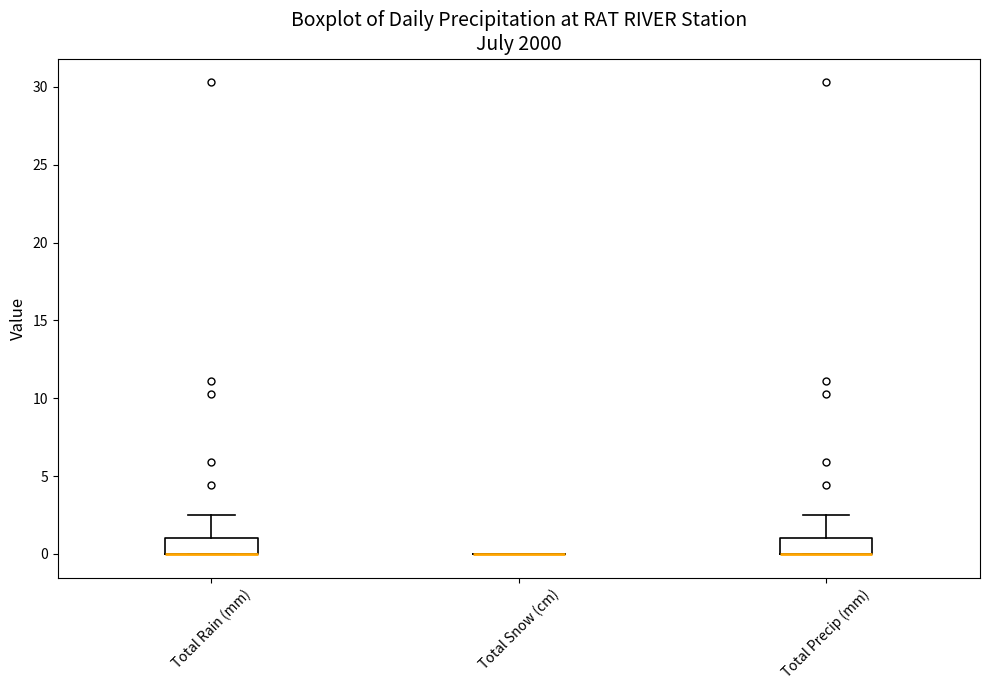

Reading left to right, transcribe this box plot: for each box, give where its median line is, the range the box spans, and where its two whiskers end, as read against the y-axis. The values are not printed on the chart, so give them approximately, as read against the axis.

Total Rain (mm): median 0.0 (drawn on the box's lower edge), box 0.0 to 1.0, whiskers 0.0 to 2.5
Total Snow (cm): box collapsed to a line at 0.0, whiskers 0.0 to 0.0
Total Precip (mm): median 0.0 (drawn on the box's lower edge), box 0.0 to 1.0, whiskers 0.0 to 2.5